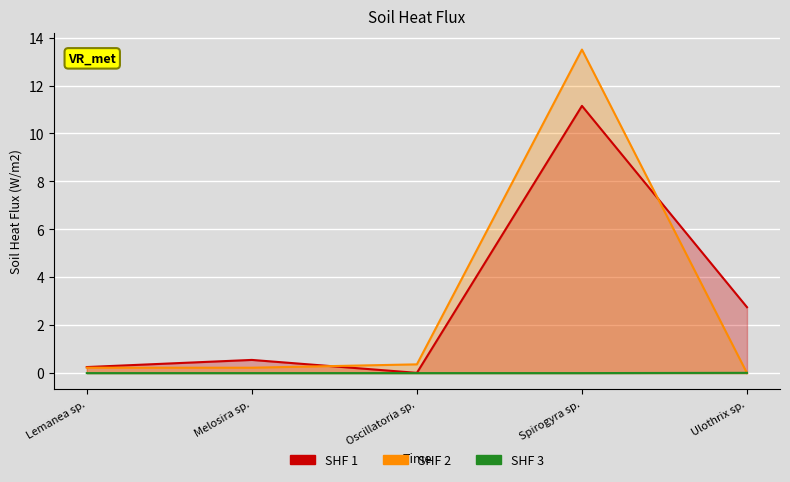

What position from the left is Oscillatoria sp.?

3